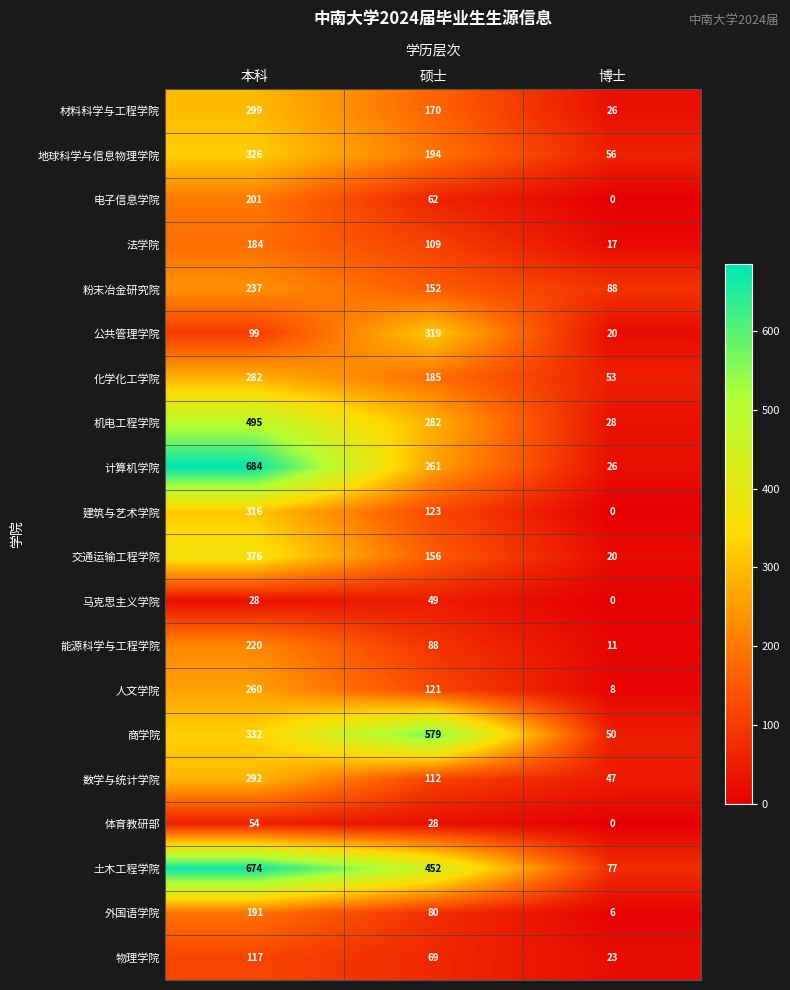

Count the number of categories in the chart.

3